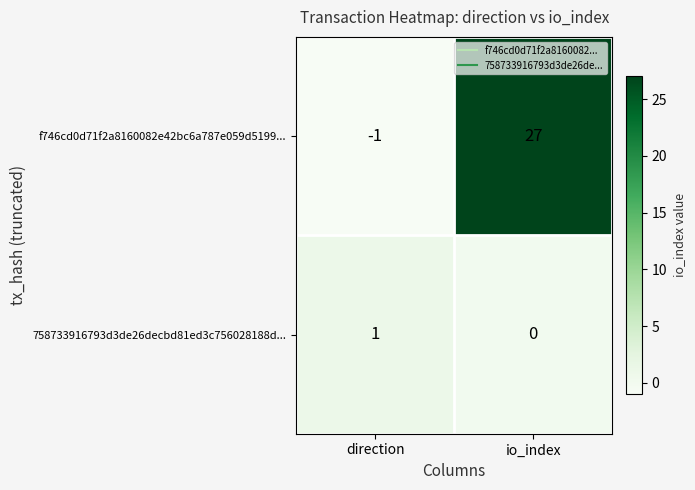

List the series in order of their peak value, highest first.

f746cd0d71f2a8160082e42bc6a787e059d5199..., 758733916793d3de26decbd81ed3c756028188d...